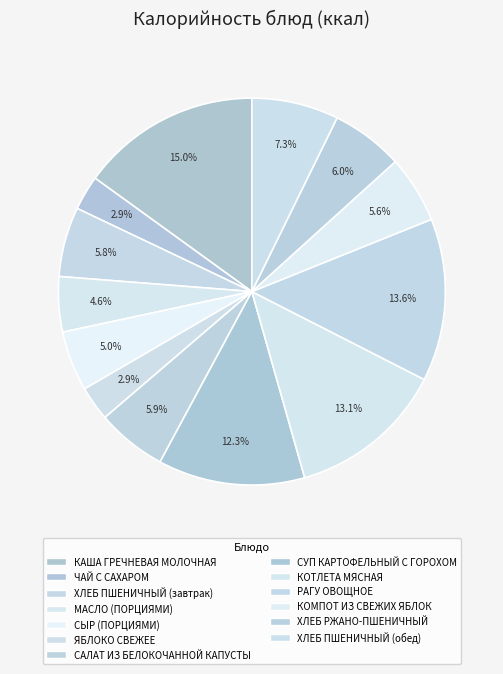

Is КОМПОТ ИЗ СВЕЖИХ ЯБЛОК the majority of the pie?

No